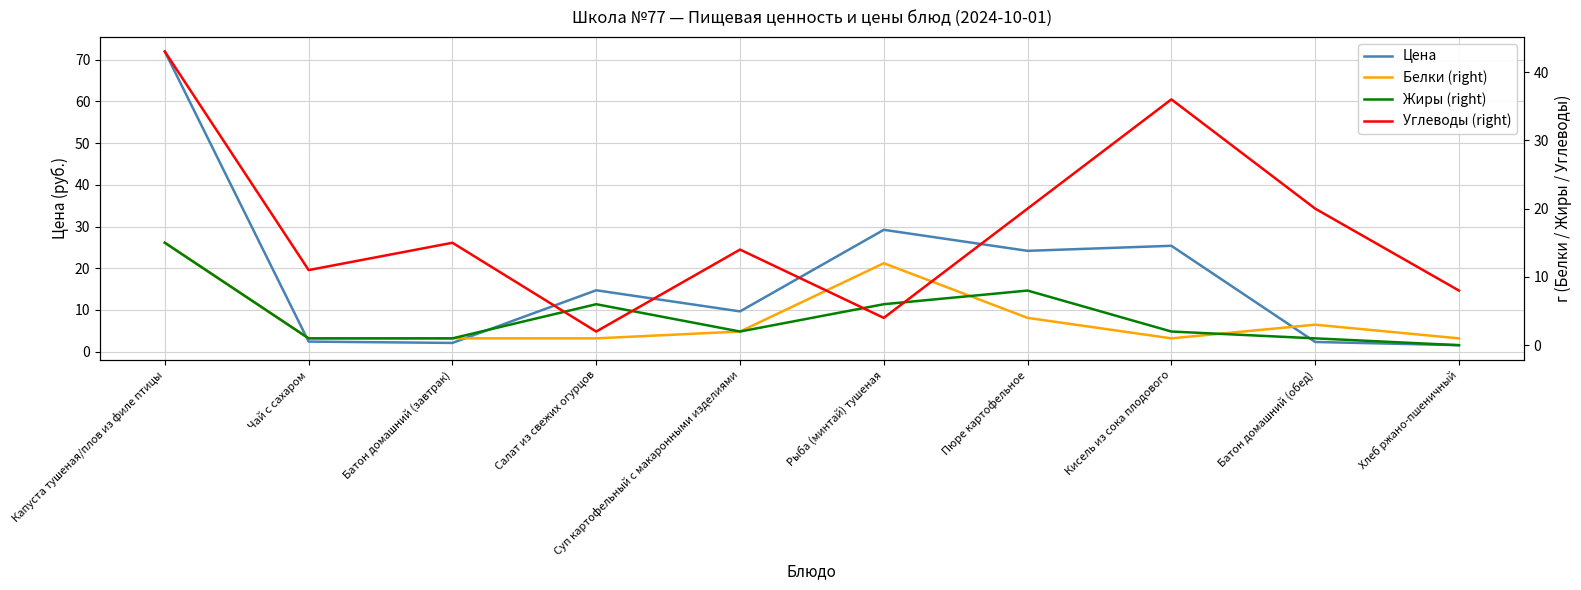

What is the difference between the maximum and minimum values in the Цена series?

70.4